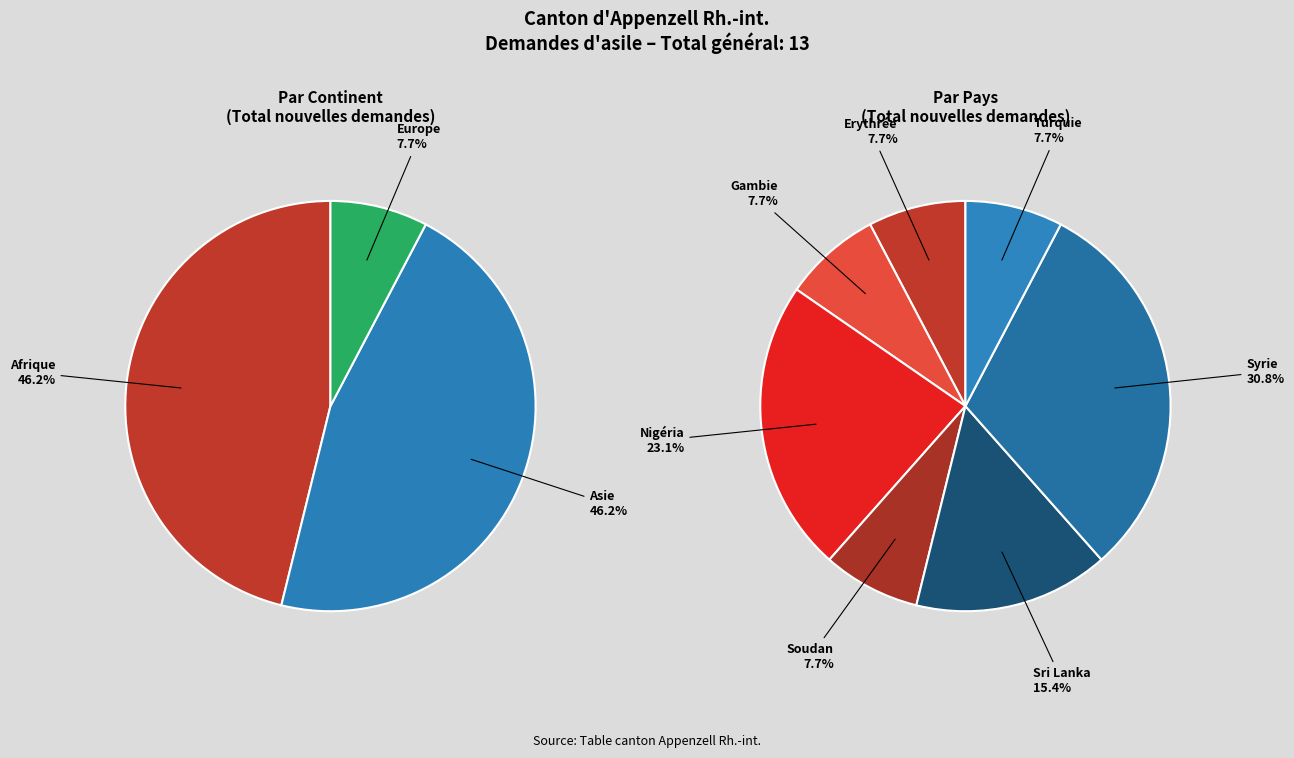

Between Asie and Afrique, which is larger?

Asie